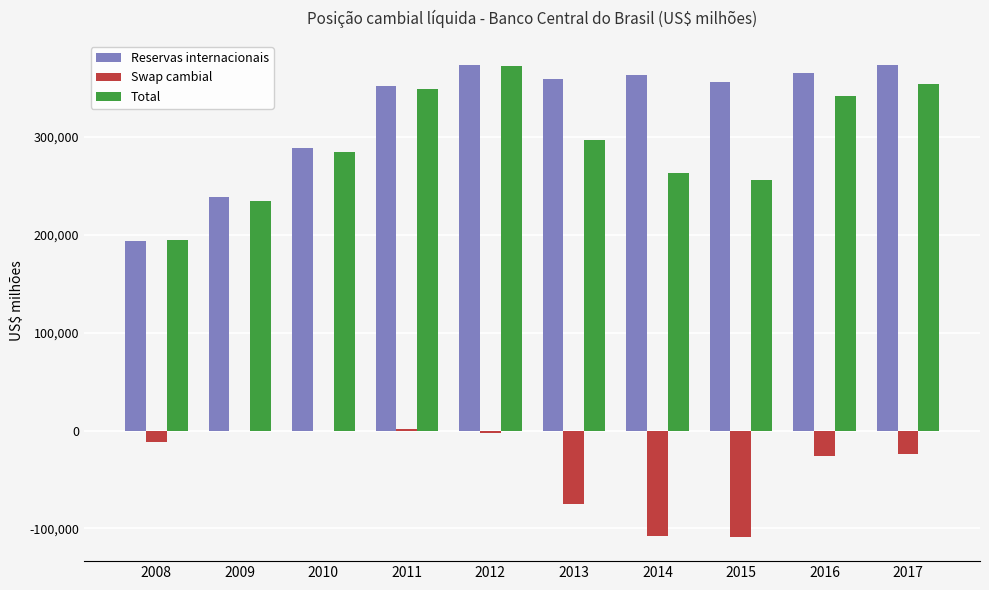

What is the maximum value for Reservas internacionais?

373972.0